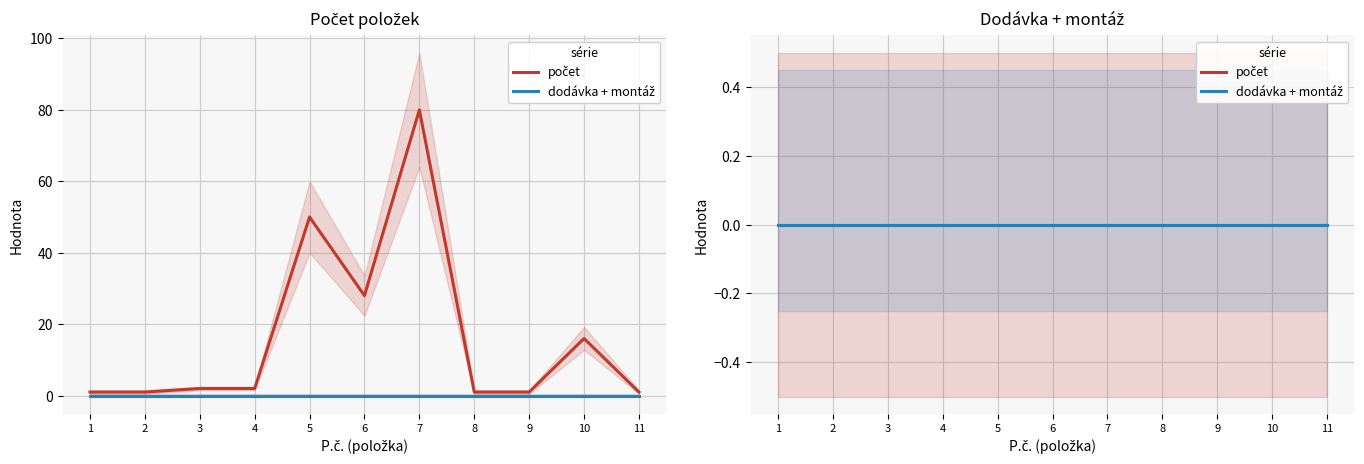

What is the value of the 3rd point from the left?

2